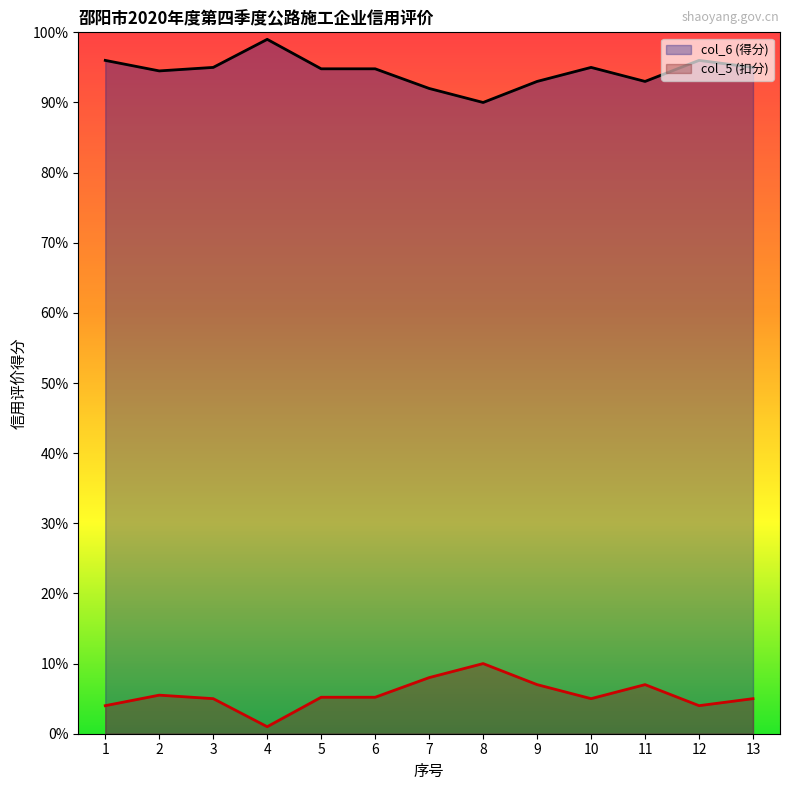

What is the value of the col_6 (得分) point at the 13th from the left?

95.0